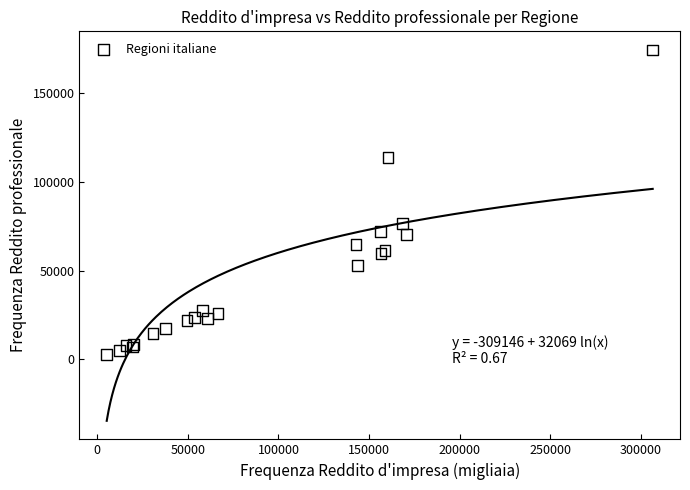

What Y value in the scatter plot is closest to 88451?

76293